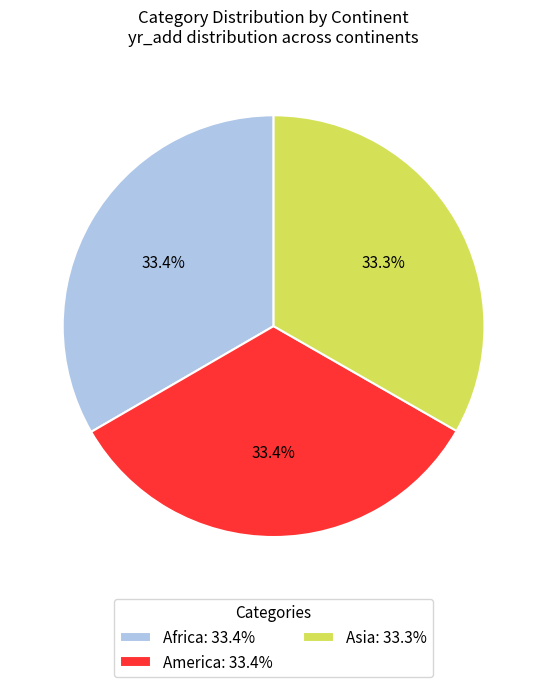

Is there a majority slice in this chart?

No